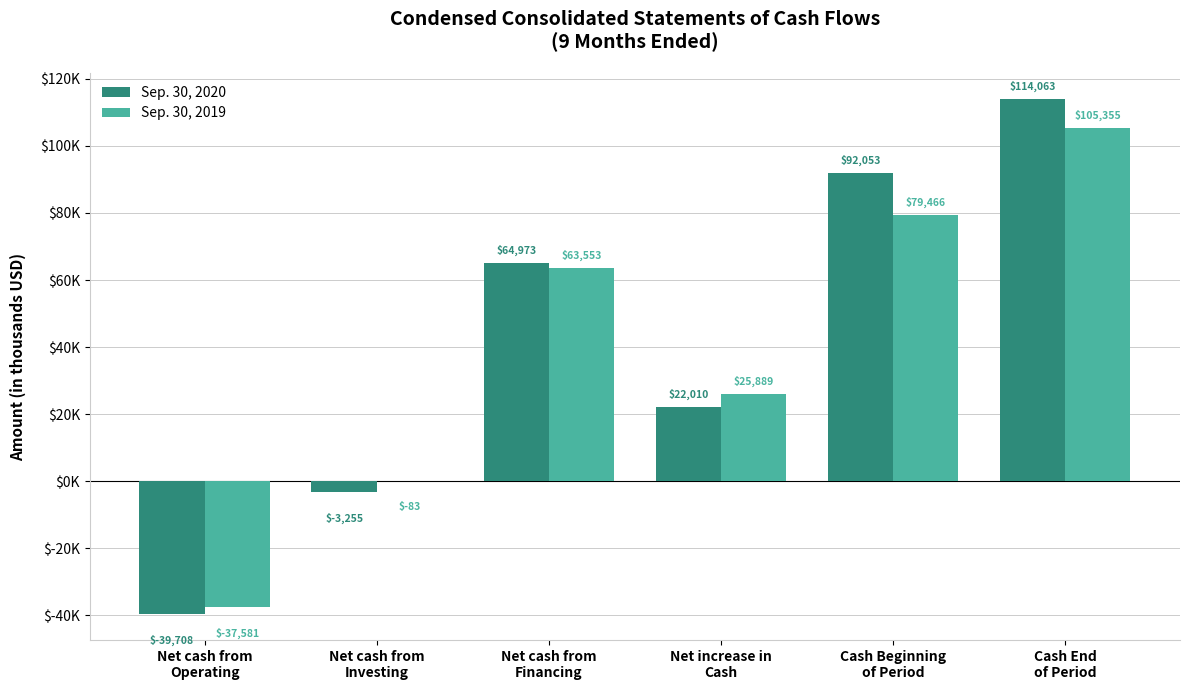

True or false: Sep. 30, 2020 has a value of -948 at Net cash from
Investing.

False